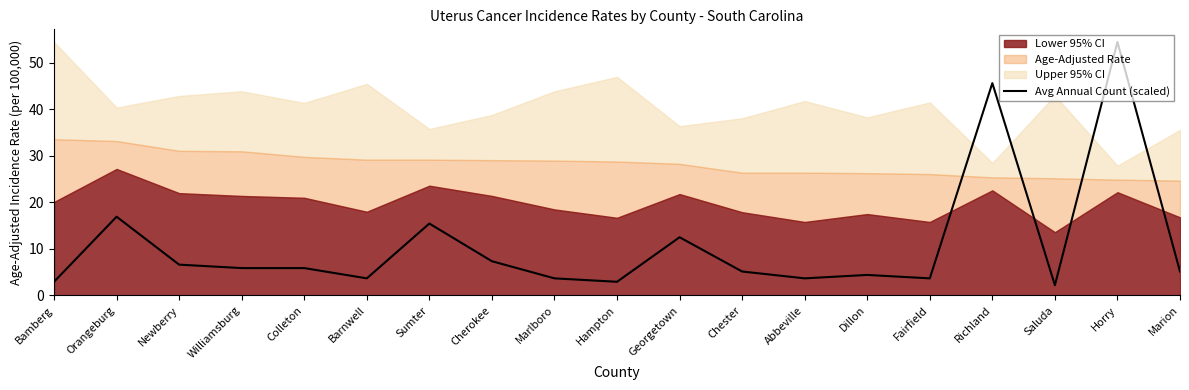

Where is the first local minimum?

Barnwell